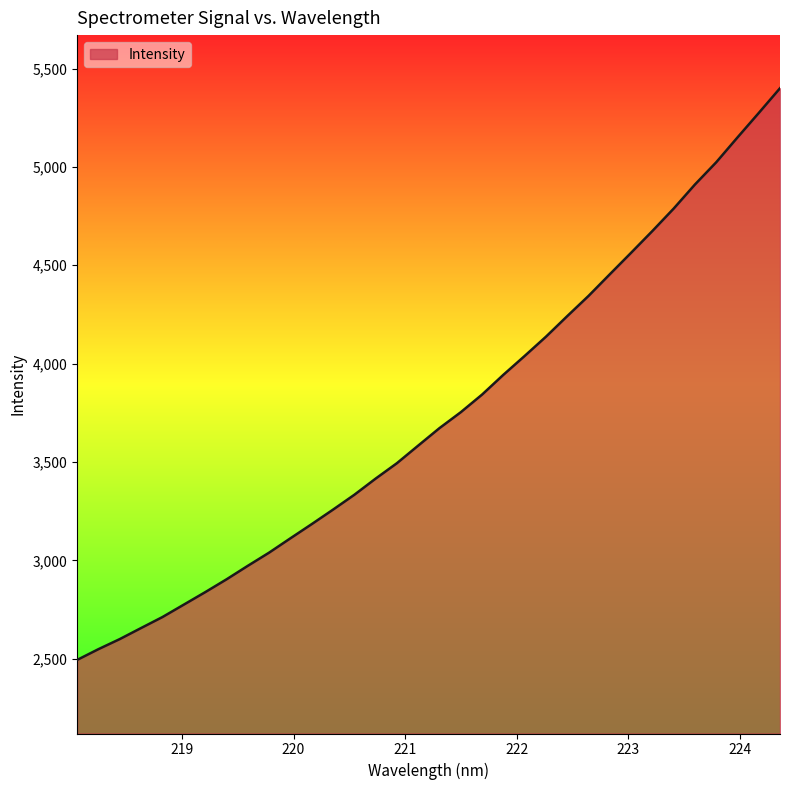

What is the difference between the maximum and minimum values?

2905.9